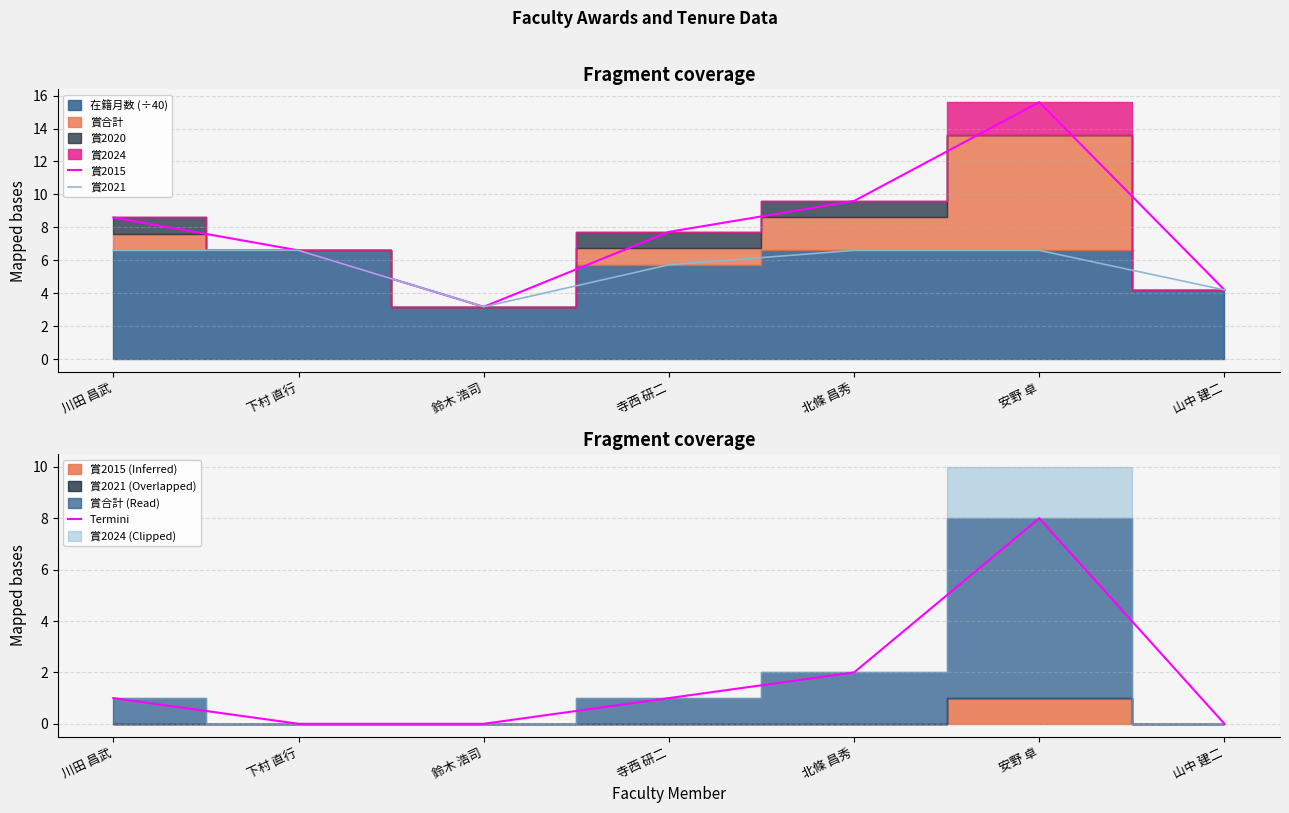

What value does the 賞2021 series have at 山中 建二?

4.2